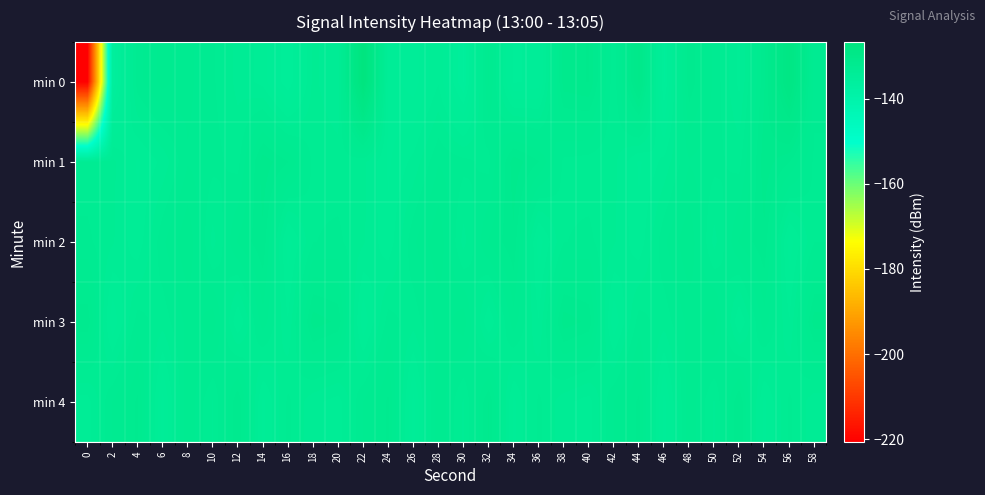

What is the difference between the highest and lowest values at 0?

89.1